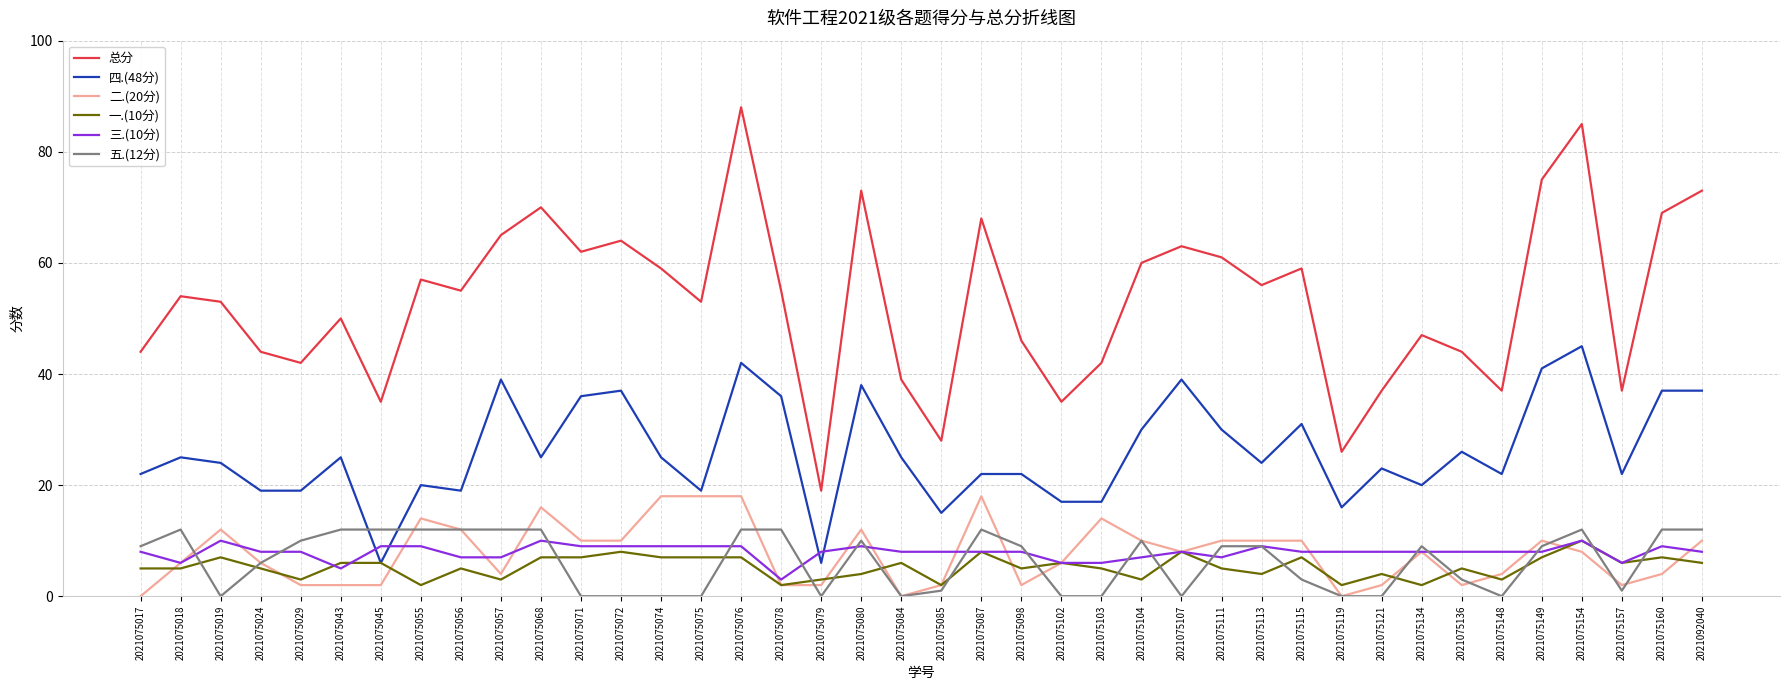

Which series has the largest range (max minus min)?

总分